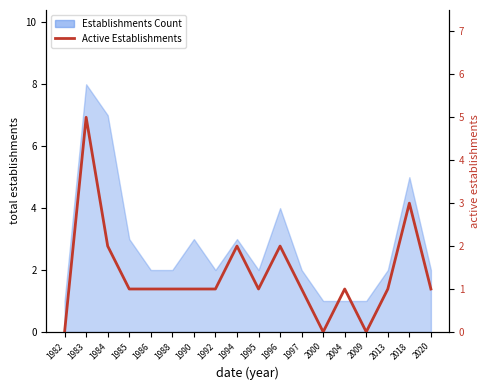

How many values are above zero?

15